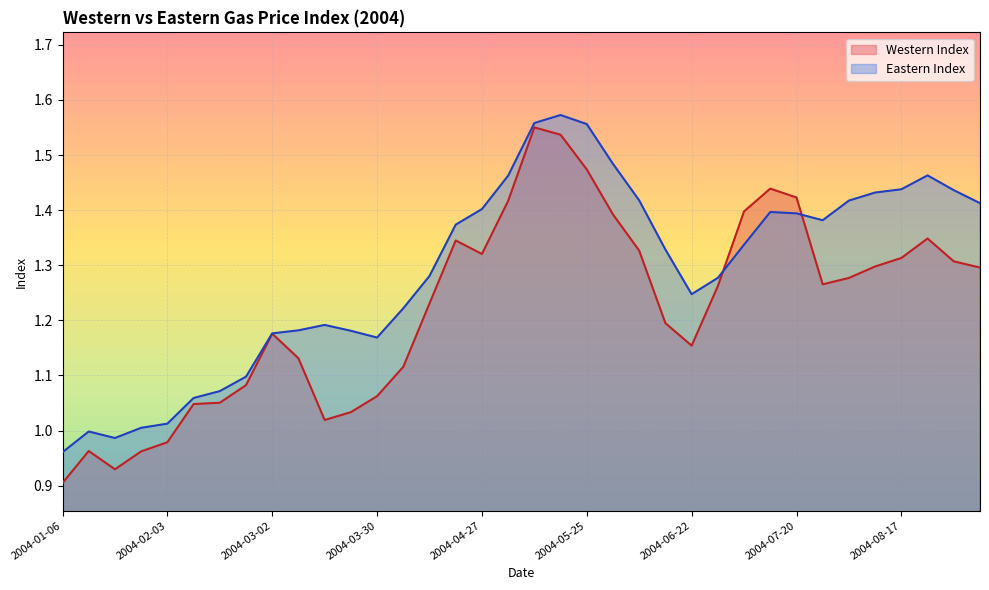

Which series changed the most between 2004-03-23 and 2004-04-06?

Western Index